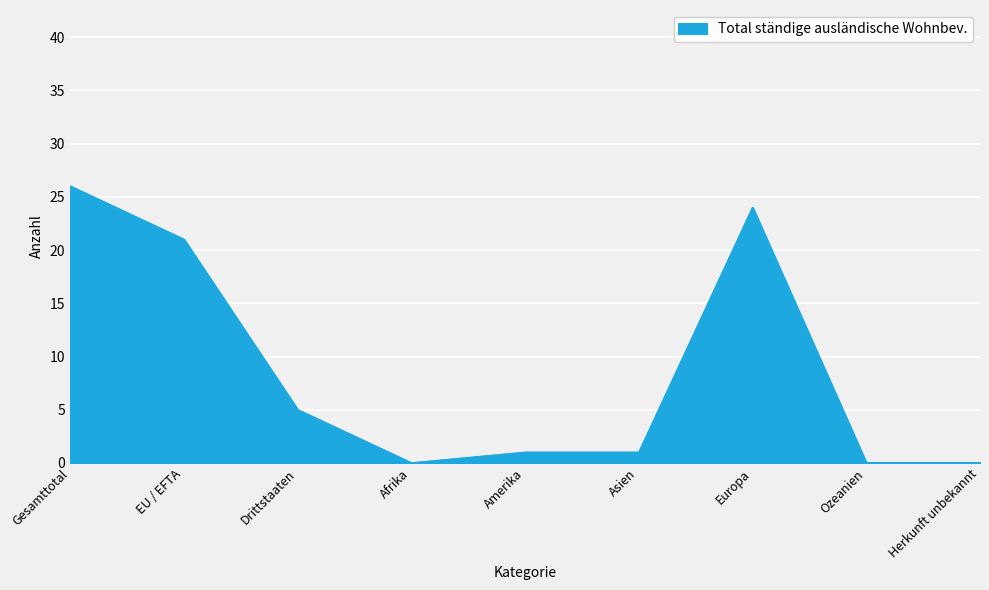

The Niedergelassene (C) series shows -8 at Herkunft unbekannt. True or false?

False